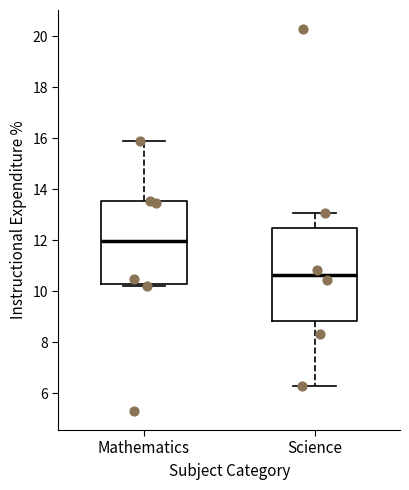

Reading left to right, read every box against the y-axis: the position of its median line, the range the box covers, and the ends of its whiskers. The values are not printed on the chart, so give them approximately, as read against the axis.

Mathematics: median 12.0, box 10.2 to 13.6, whiskers 10.2 (just below the box's lower edge) to 16.0
Science: median 10.6, box 8.8 to 12.6, whiskers 6.2 to 13.0